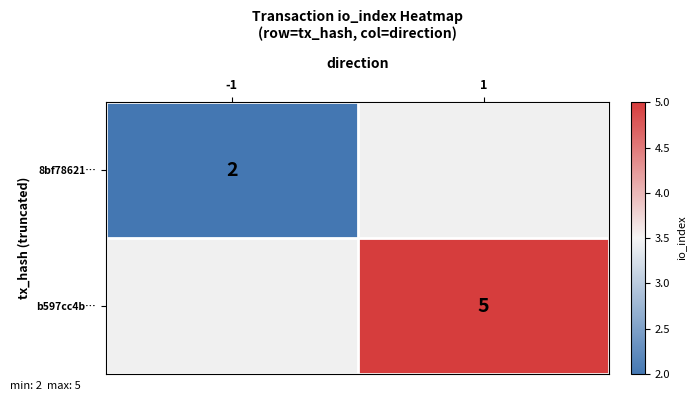

Which label corresponds to the largest value in the chart?

1